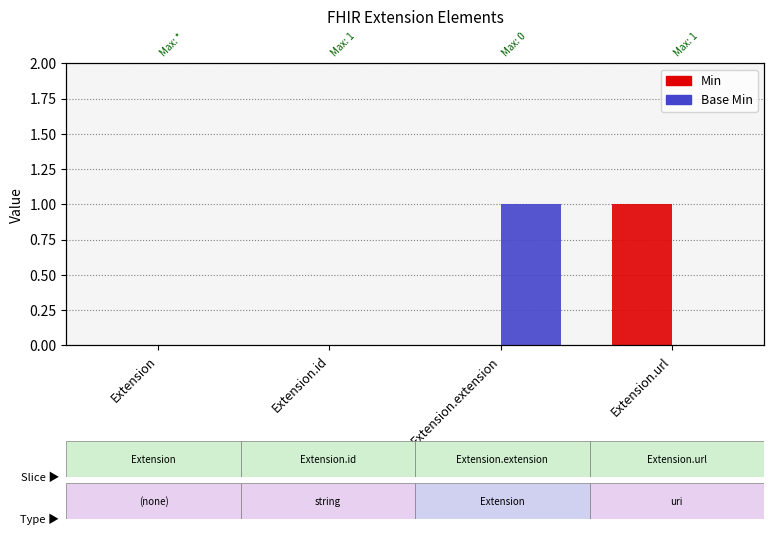

How many series are shown in this chart?

2